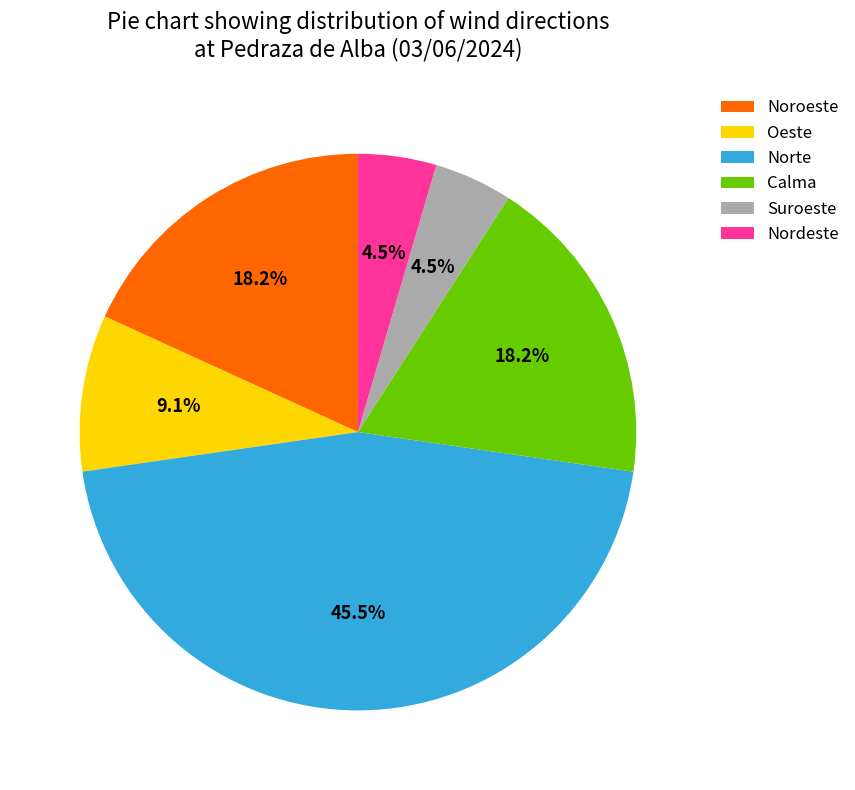

What is the largest slice in the pie chart?

Norte